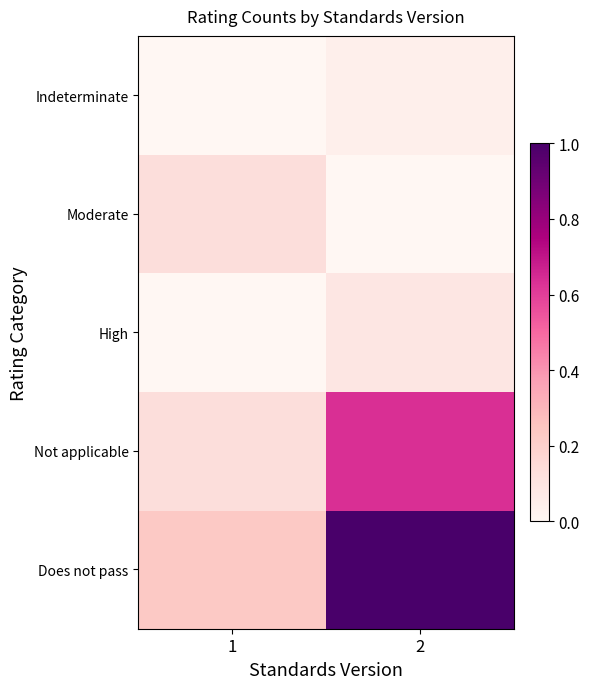

What is the difference between the highest and lowest values at 2?

1.0